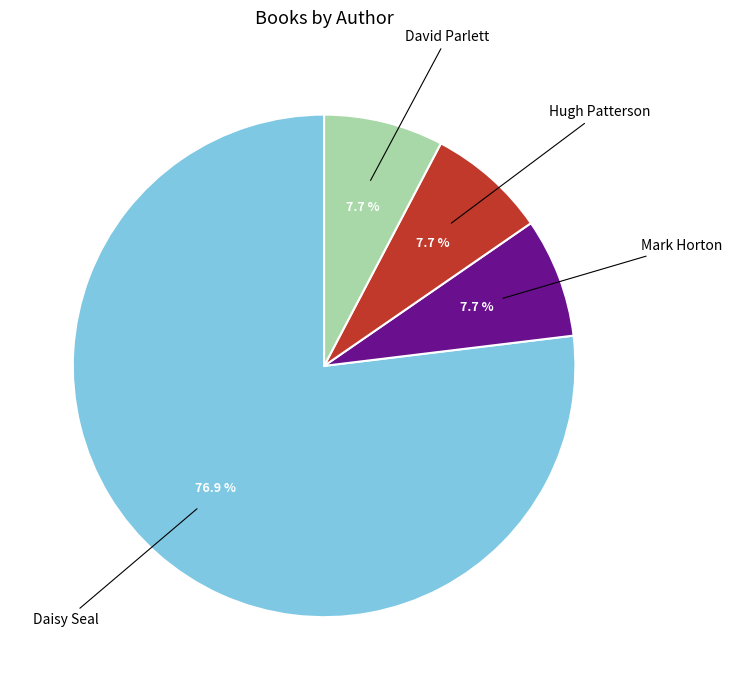

What is the largest slice in the pie chart?

Daisy Seal